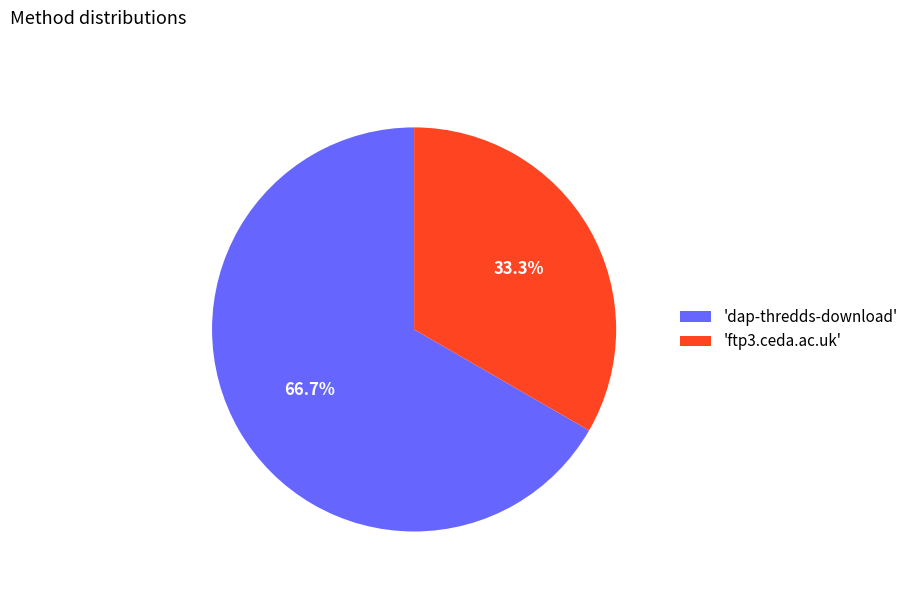

Count the number of slices in the pie.

2